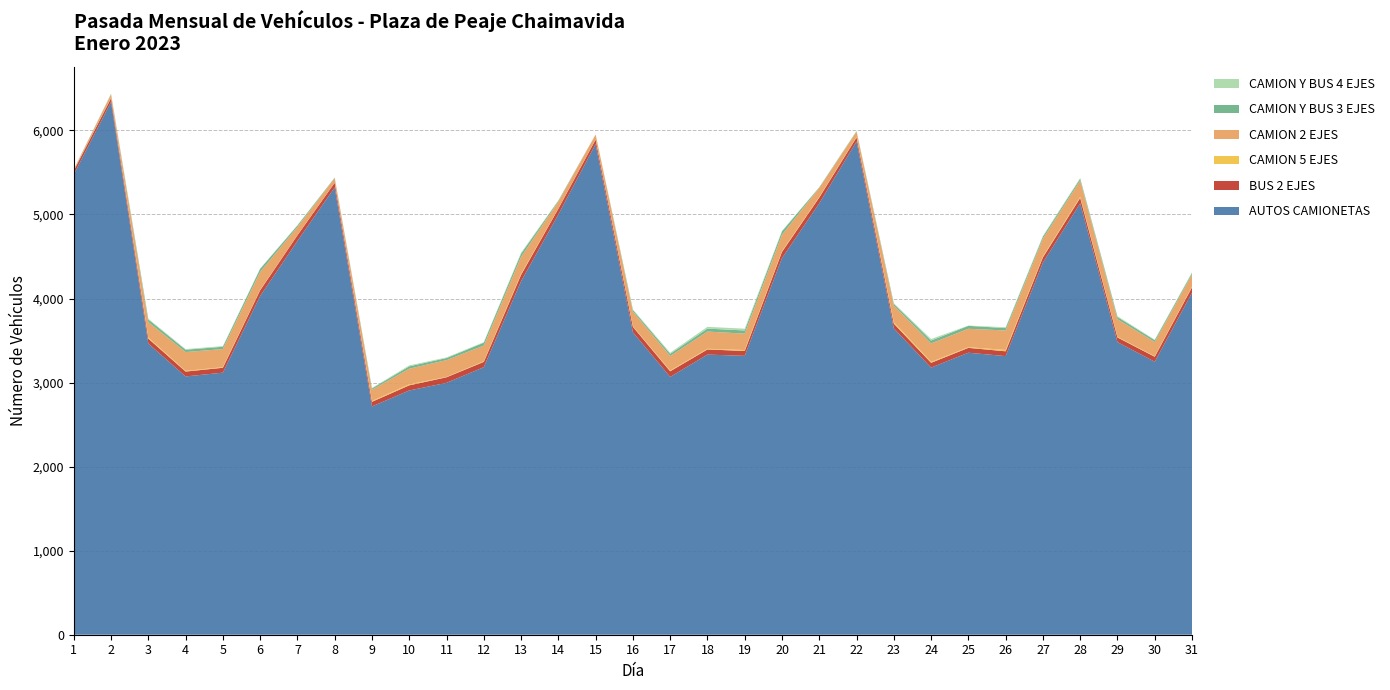

Reading right to left, list all the values displayed in this chart.

AUTOS CAMIONETAS: 31=4069	30=3248	29=3481	28=5133	27=4427	26=3315	25=3355	24=3178	23=3645	22=5869	21=5133	20=4481	19=3318	18=3333	17=3067	16=3598	15=5838	14=5000	13=4206	12=3183	11=2997	10=2906	9=2716	8=5322	7=4685	6=4030	5=3118	4=3073	3=3464	2=6339	1=5476
BUS 2 EJES: 31=65	30=59	29=56	28=64	27=63	26=57	25=58	24=57	23=56	22=47	21=69	20=74	19=58	18=61	17=67	16=65	15=52	14=68	13=76	12=63	11=66	10=61	9=55	8=55	7=67	6=68	5=58	4=58	3=59	2=44	1=44
CAMION 5 EJES: 31=8	30=6	29=7	28=11	27=10	26=16	25=8	24=11	23=16	22=4	21=7	20=8	19=11	18=8	17=8	16=6	15=1	14=1	13=11	12=7	11=4	10=12	9=10	8=0	7=1	6=4	5=7	4=8	3=12	2=4	1=0
CAMION 2 EJES: 31=145	30=170	29=210	28=196	27=212	26=232	25=219	24=220	23=200	22=66	21=107	20=196	19=195	18=205	17=174	16=176	15=60	14=84	13=202	12=187	11=200	10=186	9=133	8=55	7=98	6=214	5=216	4=224	3=185	2=42	1=12
CAMION Y BUS 3 EJES: 31=18	30=22	29=26	28=22	27=25	26=28	25=35	24=34	23=21	22=5	21=7	20=40	19=38	18=35	17=26	16=19	15=1	14=11	13=39	12=35	11=25	10=28	9=16	8=6	7=18	6=37	5=27	4=28	3=31	2=4	1=4
CAMION Y BUS 4 EJES: 31=7	30=5	29=10	28=8	27=8	26=10	25=3	24=18	23=6	22=3	21=2	20=6	19=21	18=21	17=13	16=6	15=0	14=3	13=11	12=6	11=7	10=11	9=6	8=1	7=3	6=4	5=8	4=7	3=8	2=4	1=0